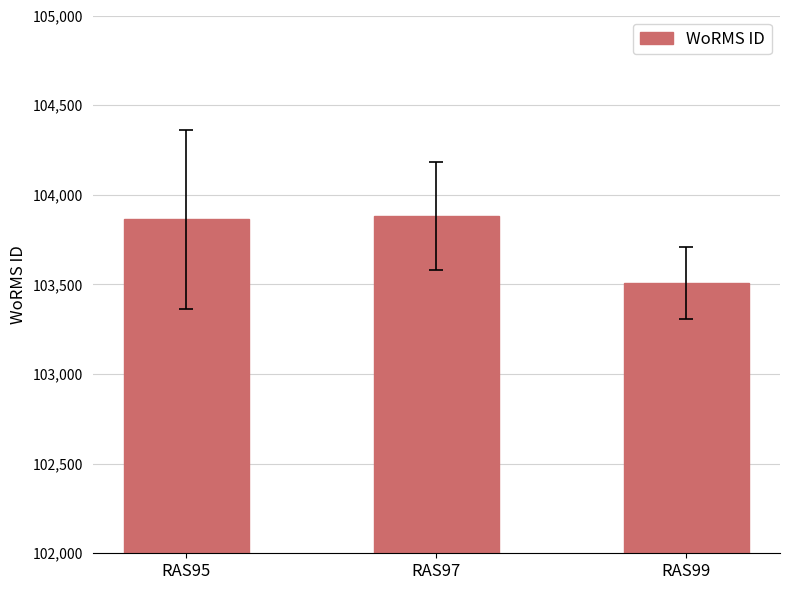

How many categories are shown in the chart?

3